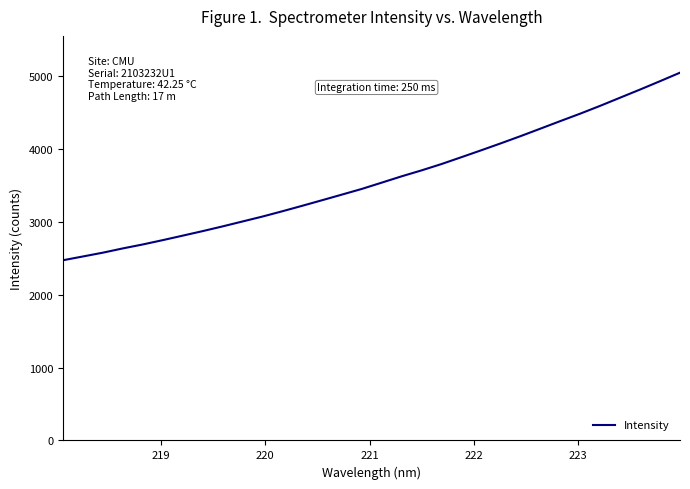

What is the difference between the maximum and minimum values?

2572.1